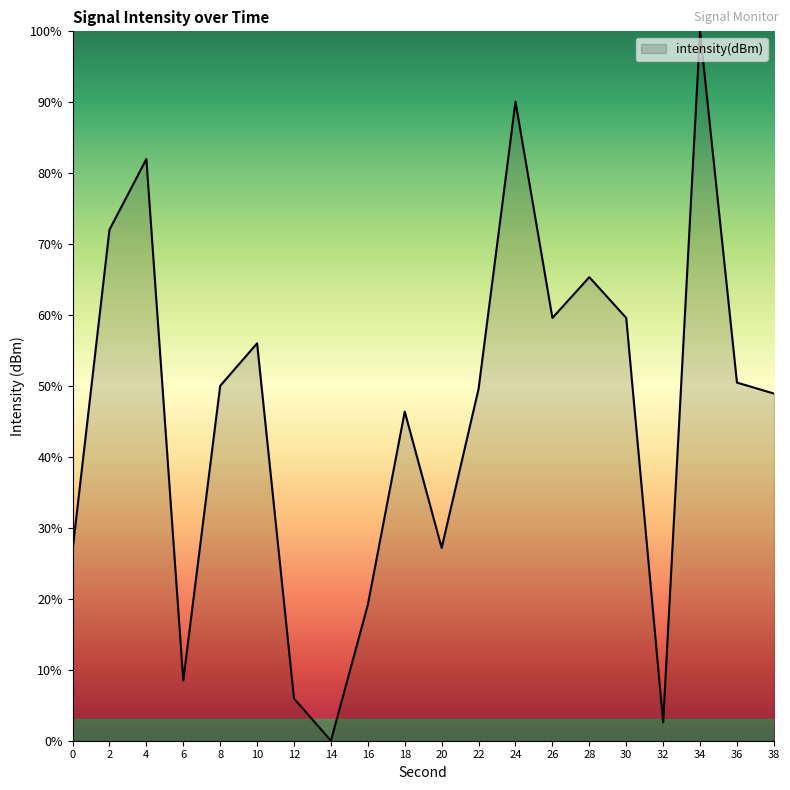

What is the maximum value shown in the chart?

100.0